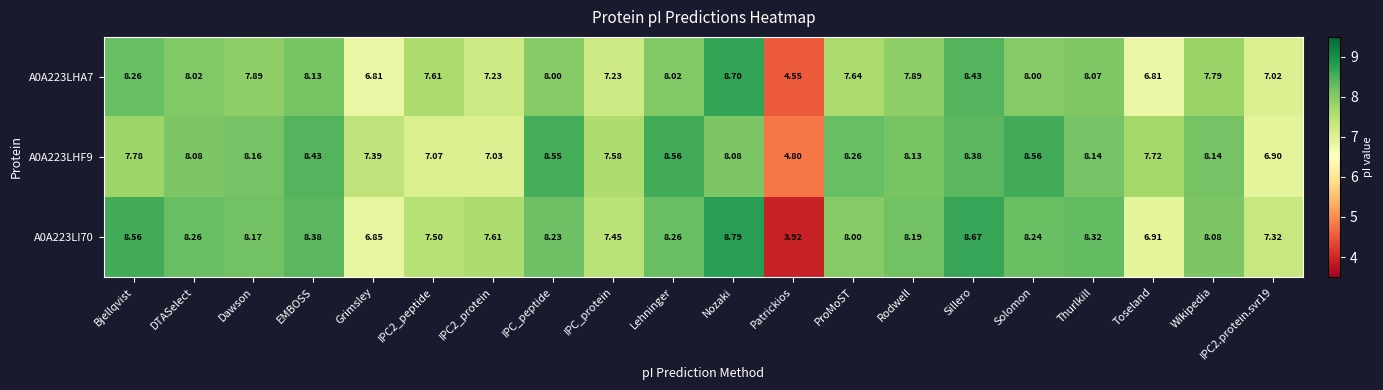

At which label does A0A223LHA7 first exceed 7?

Bjellqvist